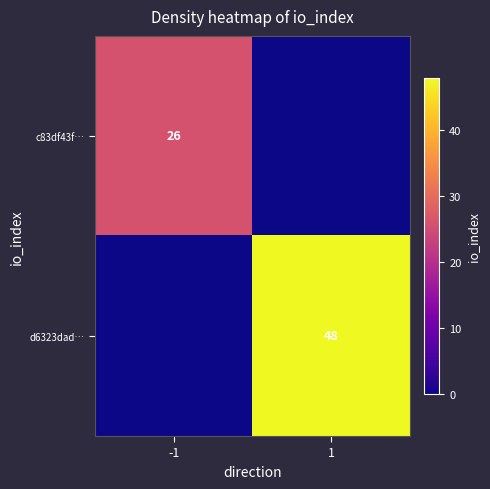

True or false: d6323dad… has a value of 16 at 1.

False